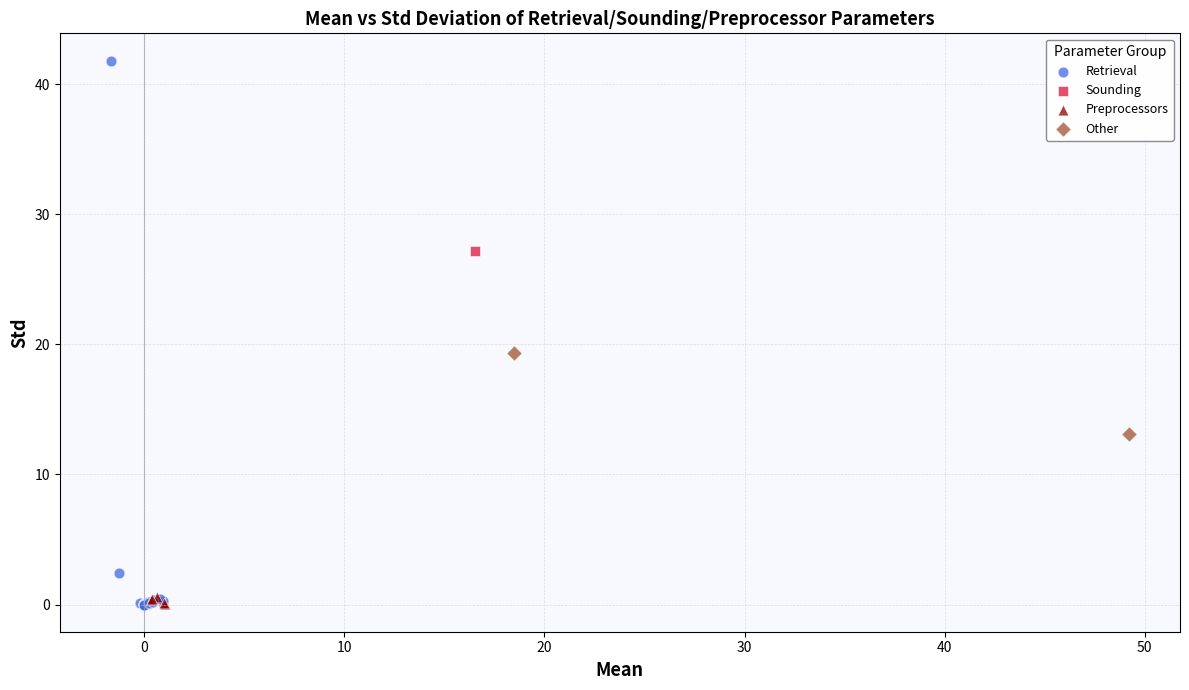

What are all the series names shown in the legend?

Retrieval, Sounding, Preprocessors, Other